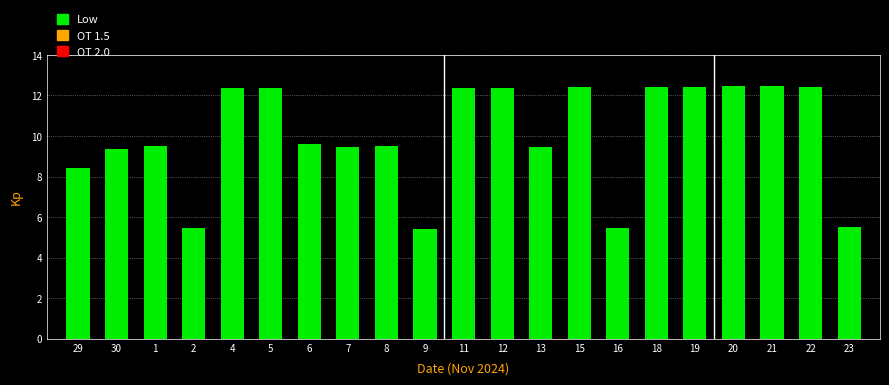

The value at 15 is 12.4. True or false?

True